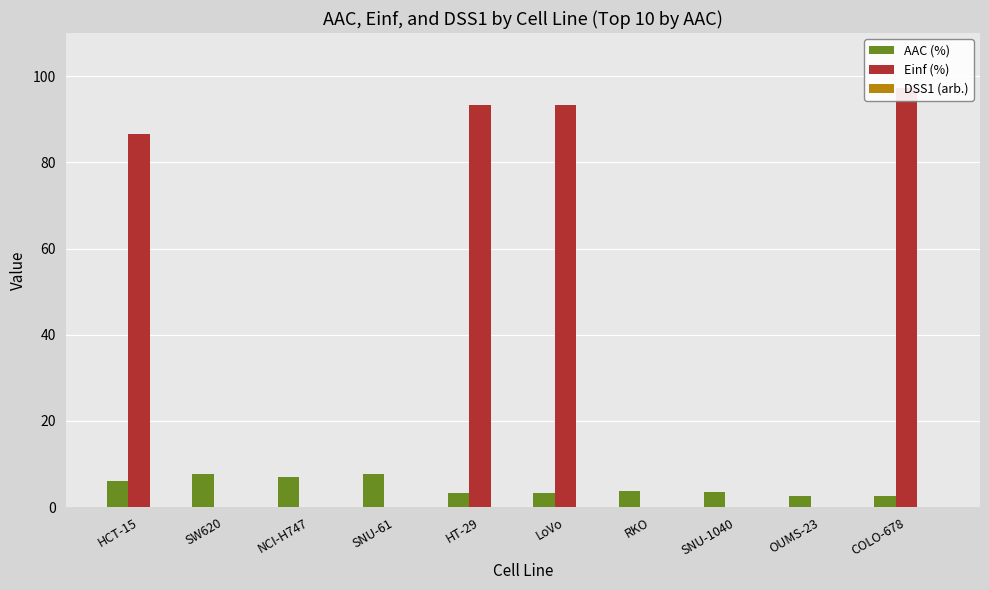

What is the value of the AAC (%) bar at the 3rd from the left?

7.1